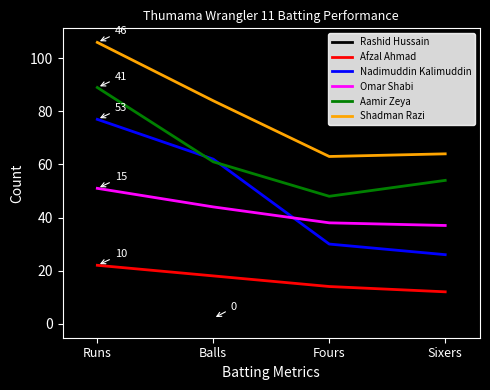

List the series in order of their peak value, highest first.

Shadman Razi, Aamir Zeya, Nadimuddin Kalimuddin, Omar Shabi, Afzal Ahmad, Rashid Hussain